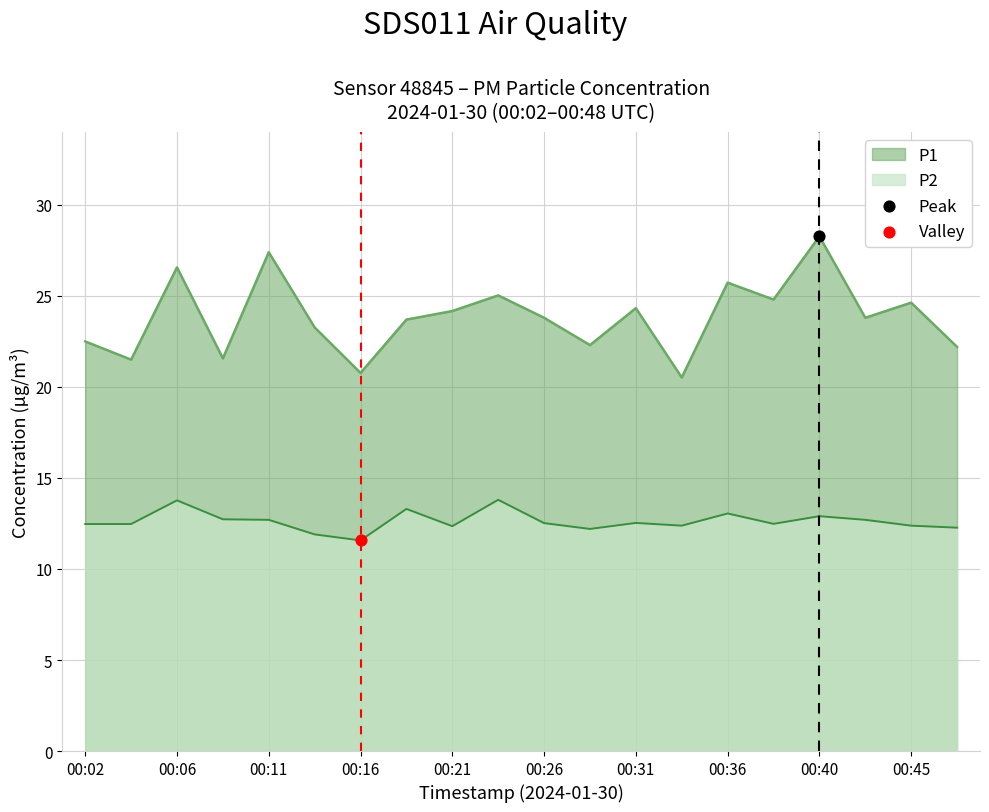

At which category is the sum across all series the highest?

00:40